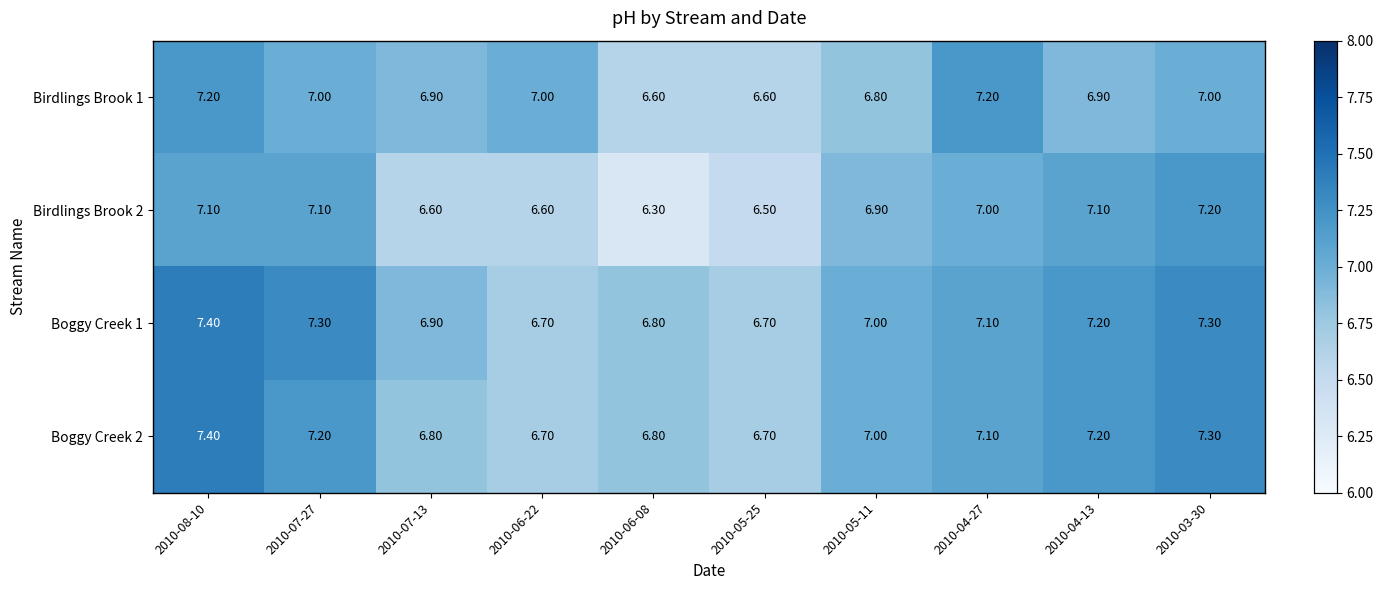

What is the difference between the highest and lowest values at 2010-04-13?

0.3